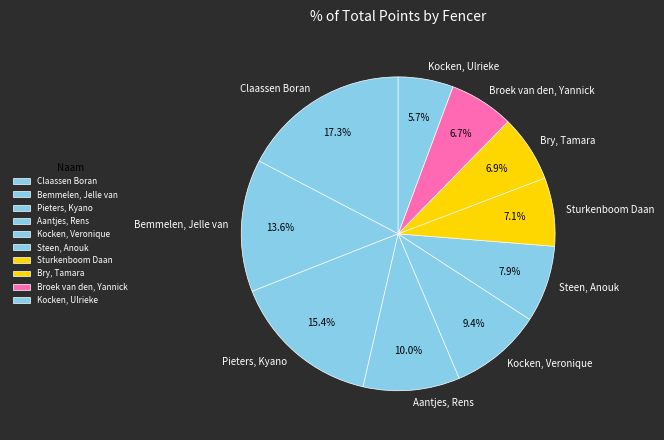

To the nearest percent, what is the difference between the Pieters, Kyano and Aantjes, Rens slice percentages?

5%